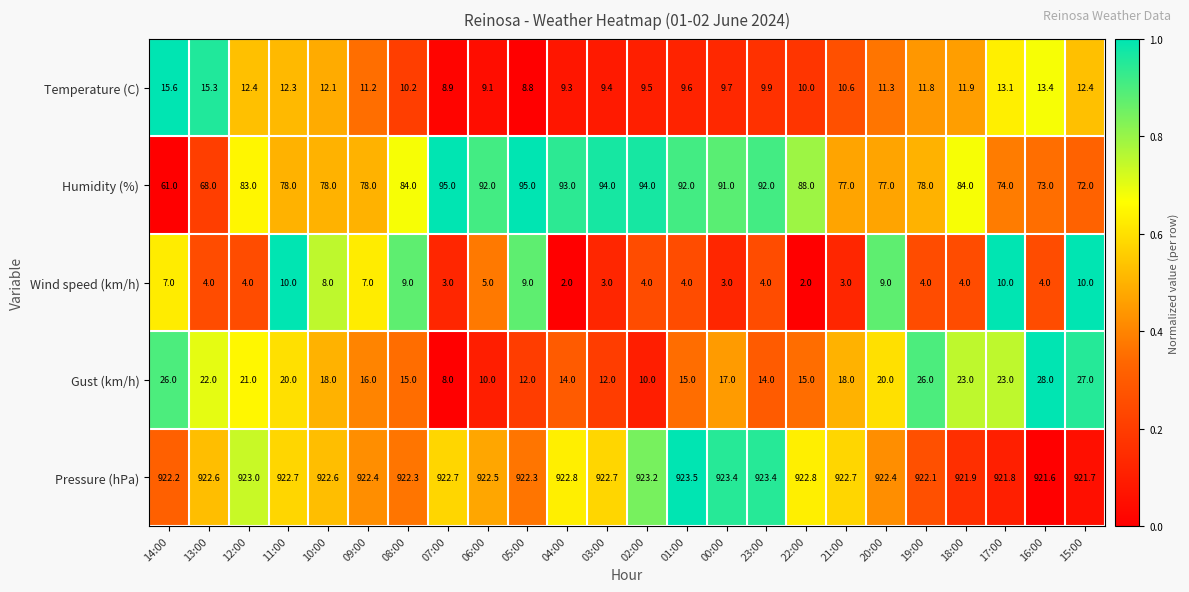

Which series has the largest total across all categories?

Pressure (hPa)